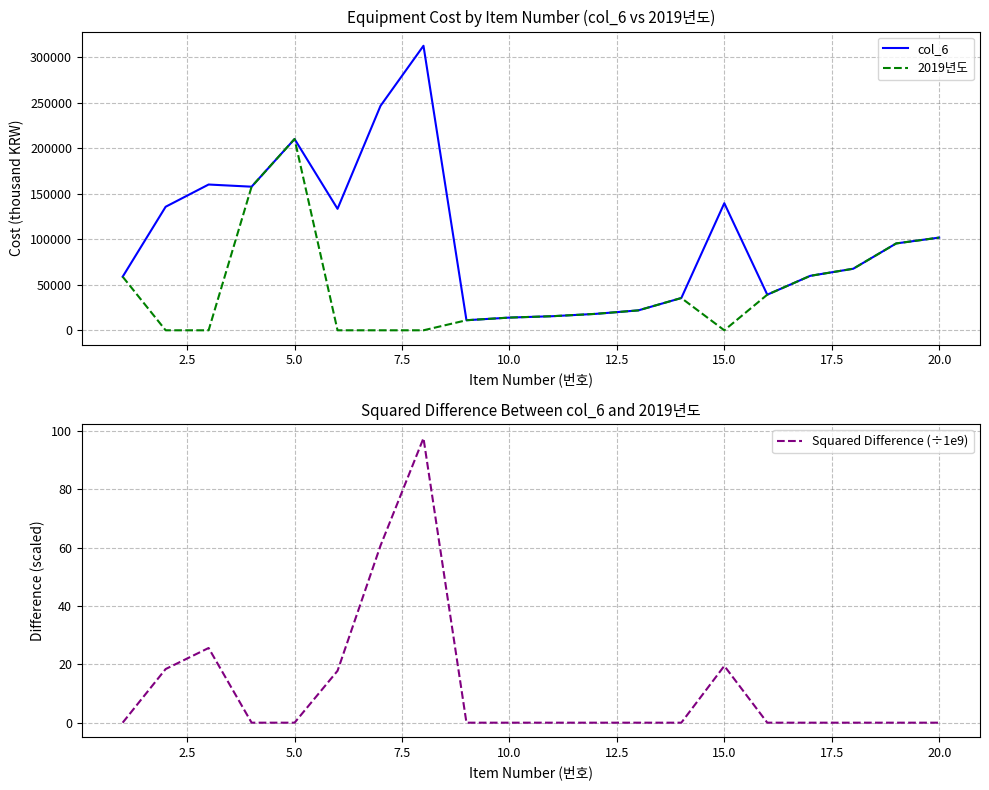

How many lines are shown in the chart?

3